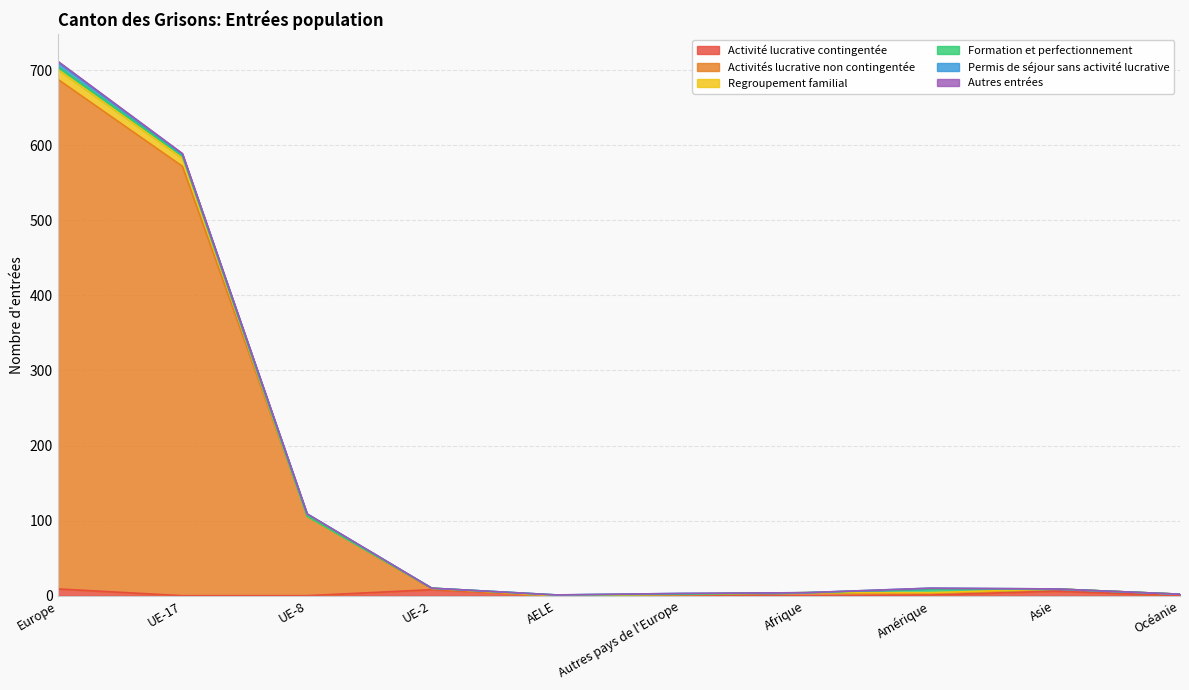

Does the chart display data point markers on the line(s)?

No